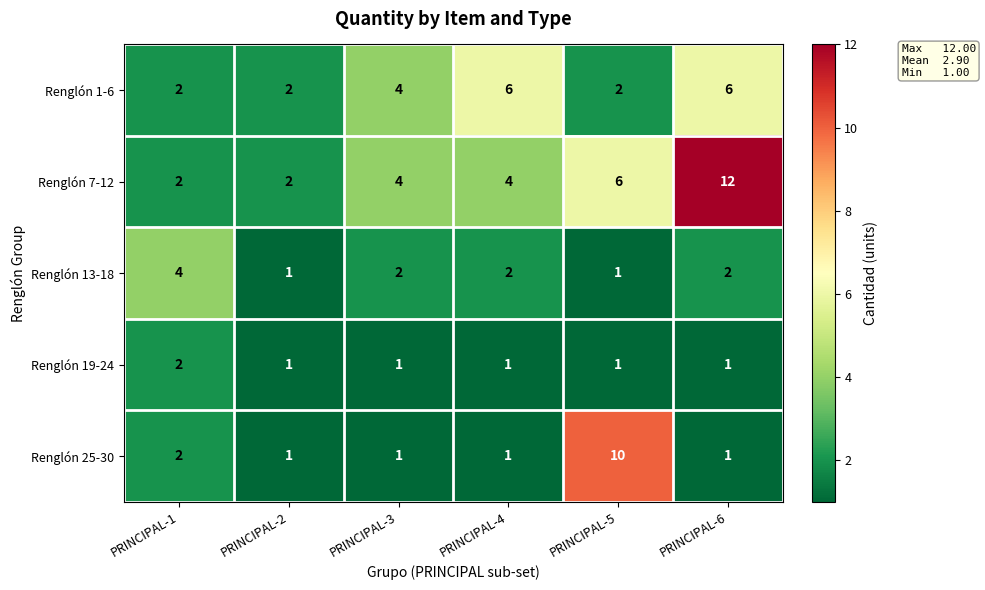

Rank the series by their maximum value, from lowest to highest.

Renglón 19-24, Renglón 13-18, Renglón 1-6, Renglón 25-30, Renglón 7-12